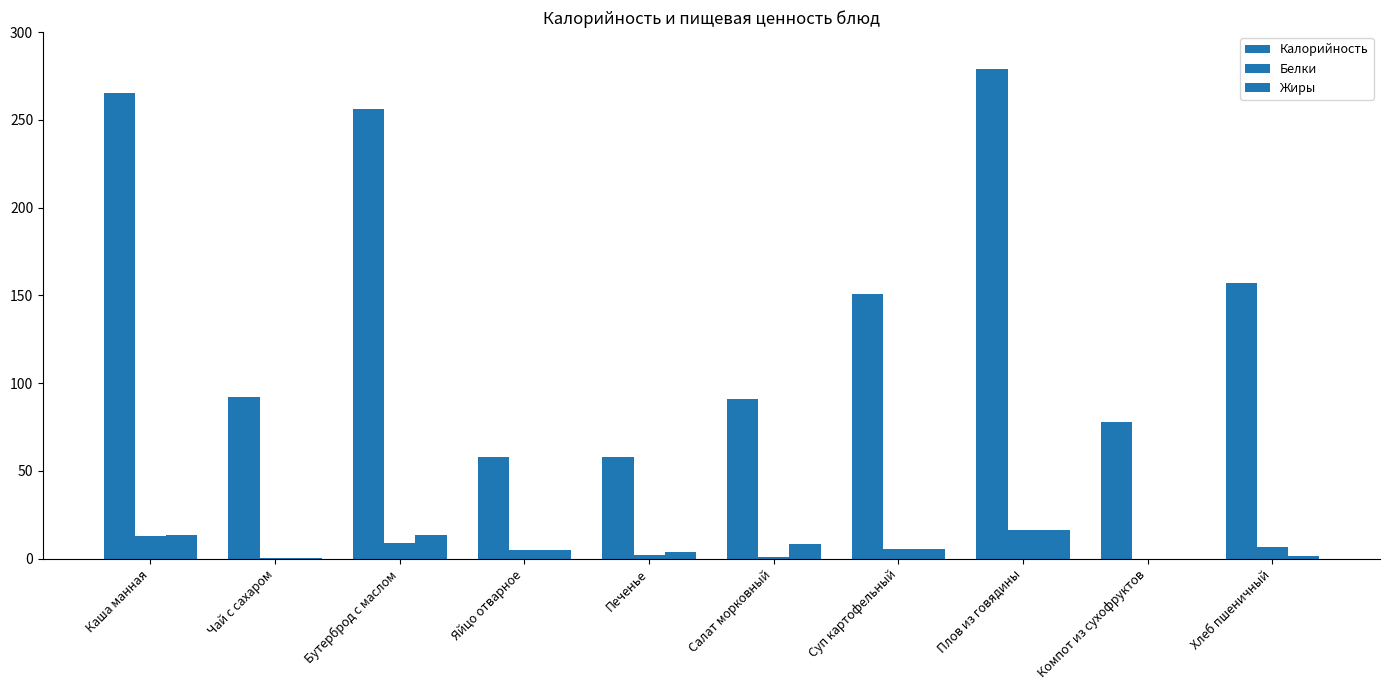

Rank the series at Печенье from highest to lowest value.

Калорийность, Жиры, Белки